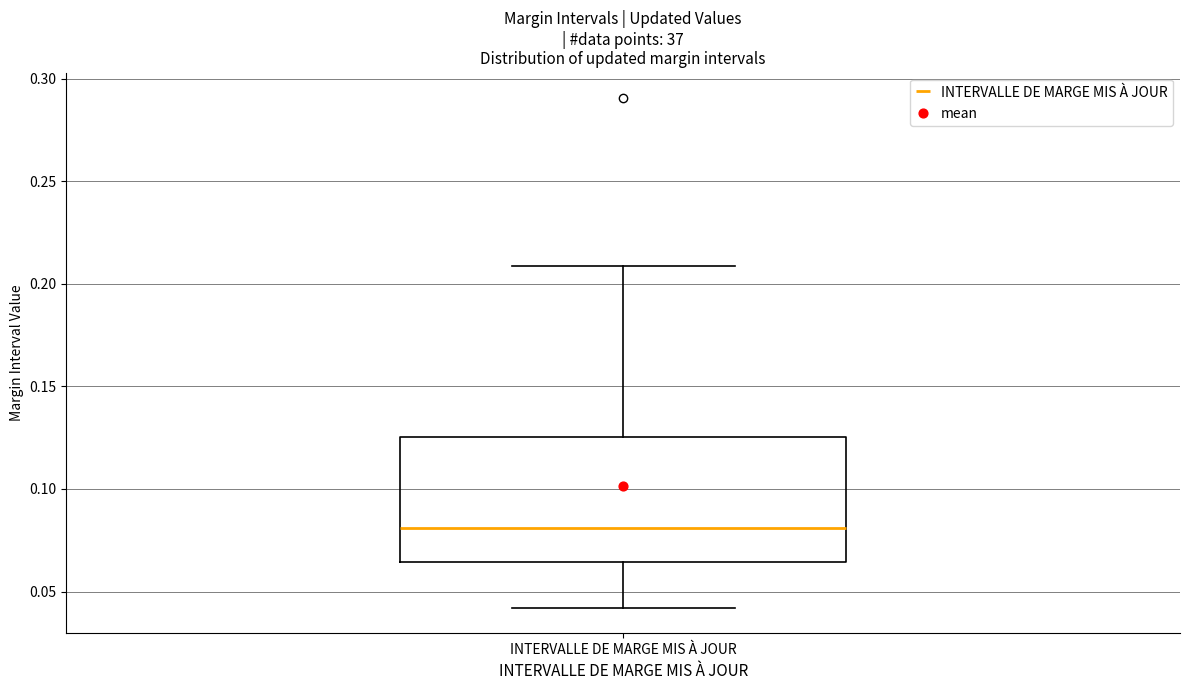

Where does the upper whisker of the box for INTERVALLE DE MARGE MIS À JOUR end on the y-axis? The values are not printed on the chart, so give them approximately, as read against the axis.

0.210